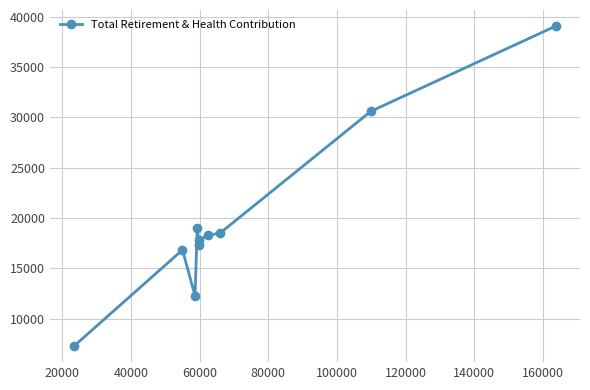

What is the smallest value displayed?

7283